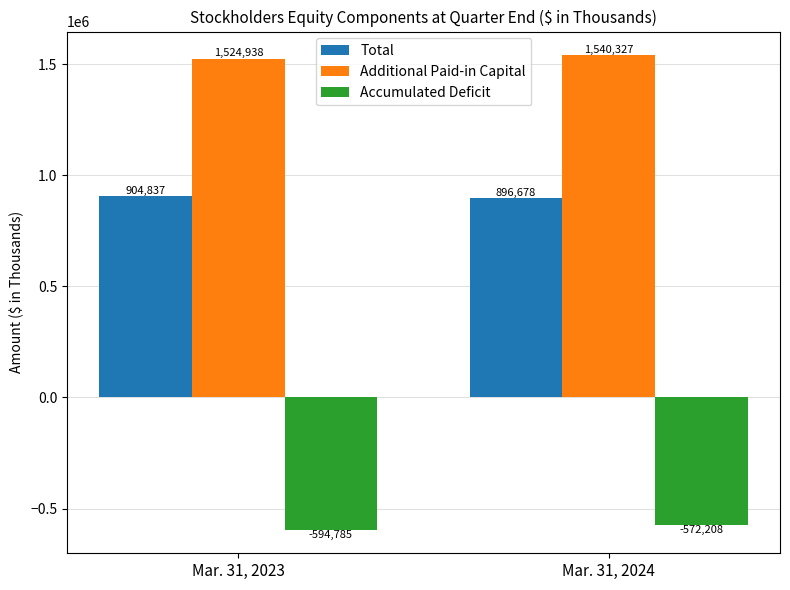

What are all the series names shown in the legend?

Total, Additional Paid-in Capital, Accumulated Deficit